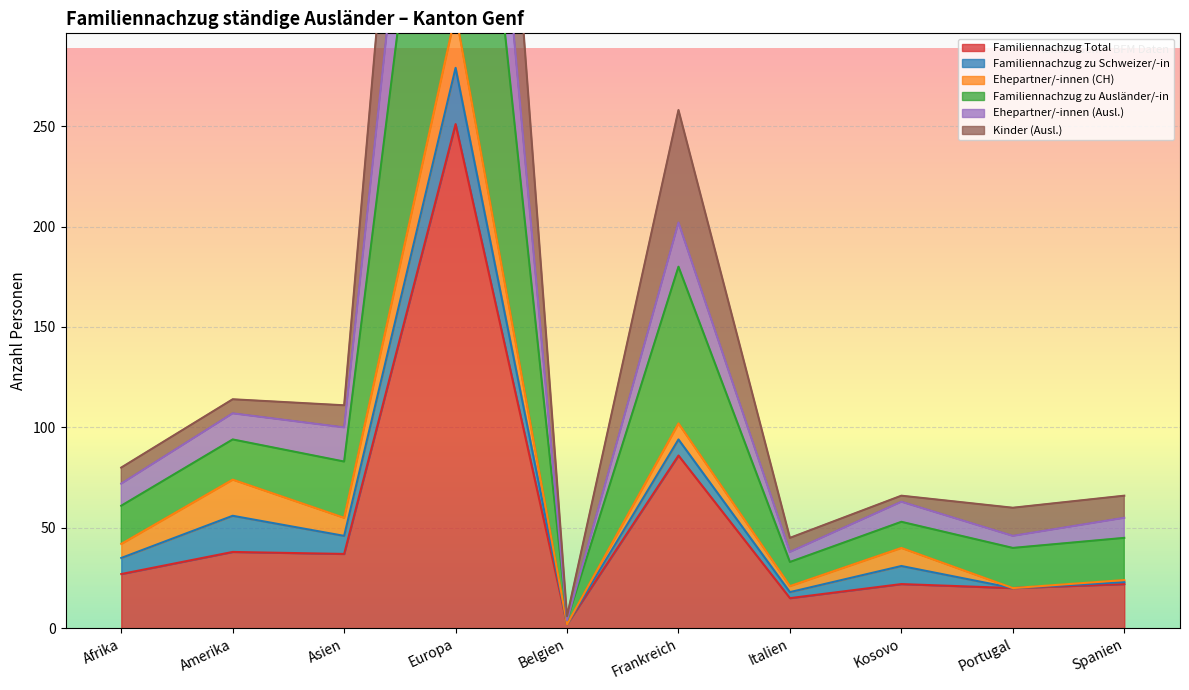

Between Afrika and Italien, which series saw the biggest shift?

Familiennachzug zu Ausländer/-in